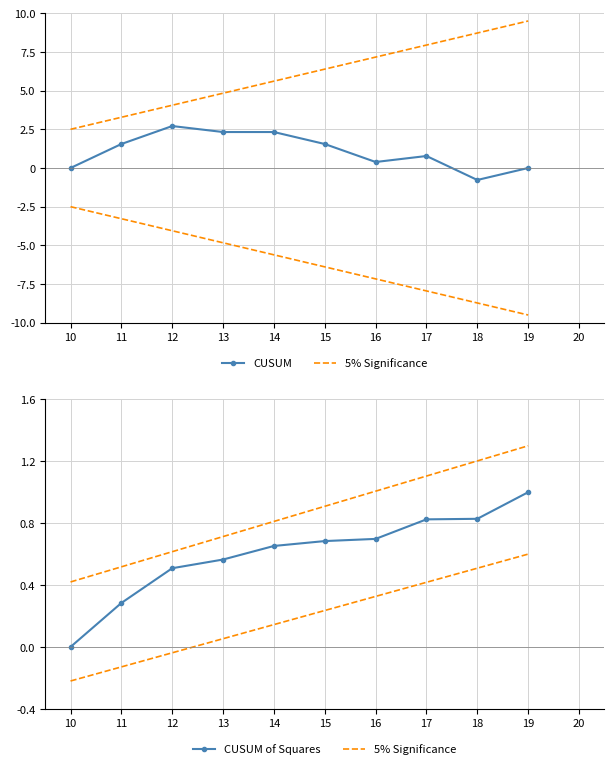

What is the total value across all series at 17?

2.7